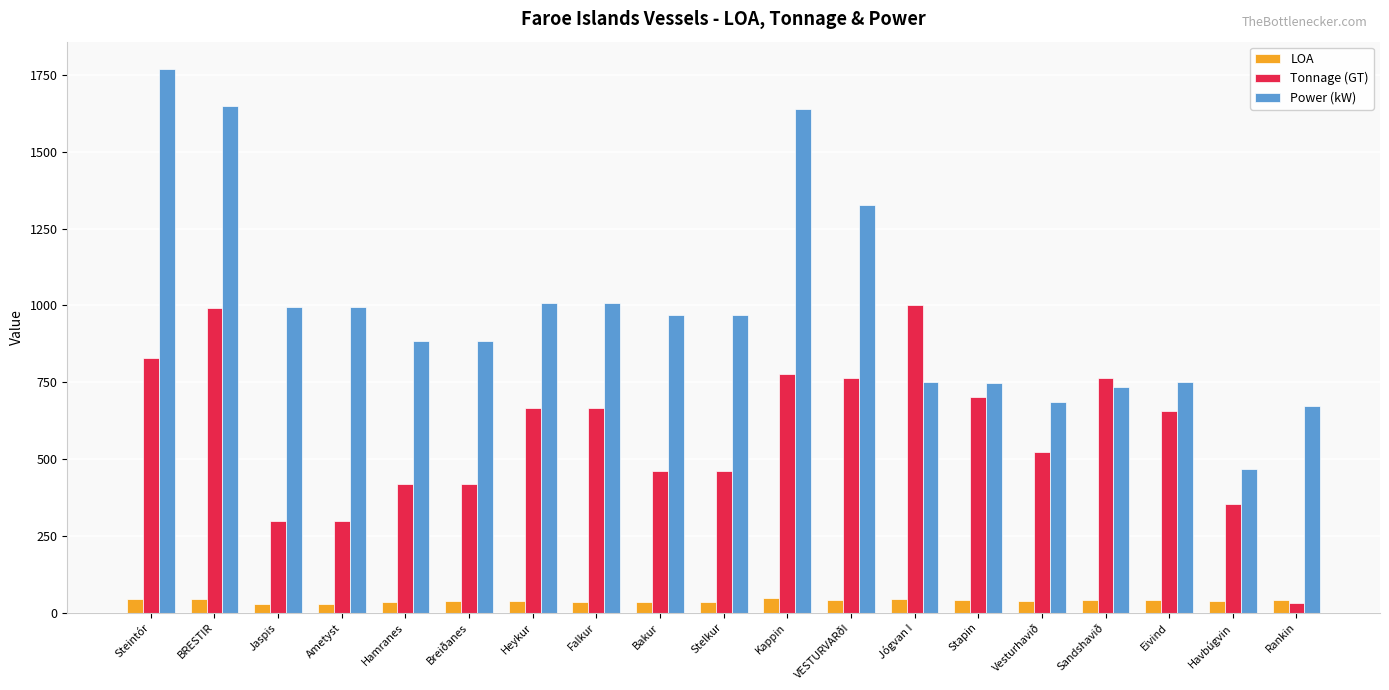

At how many categories does at least one series exceed 1349?

3